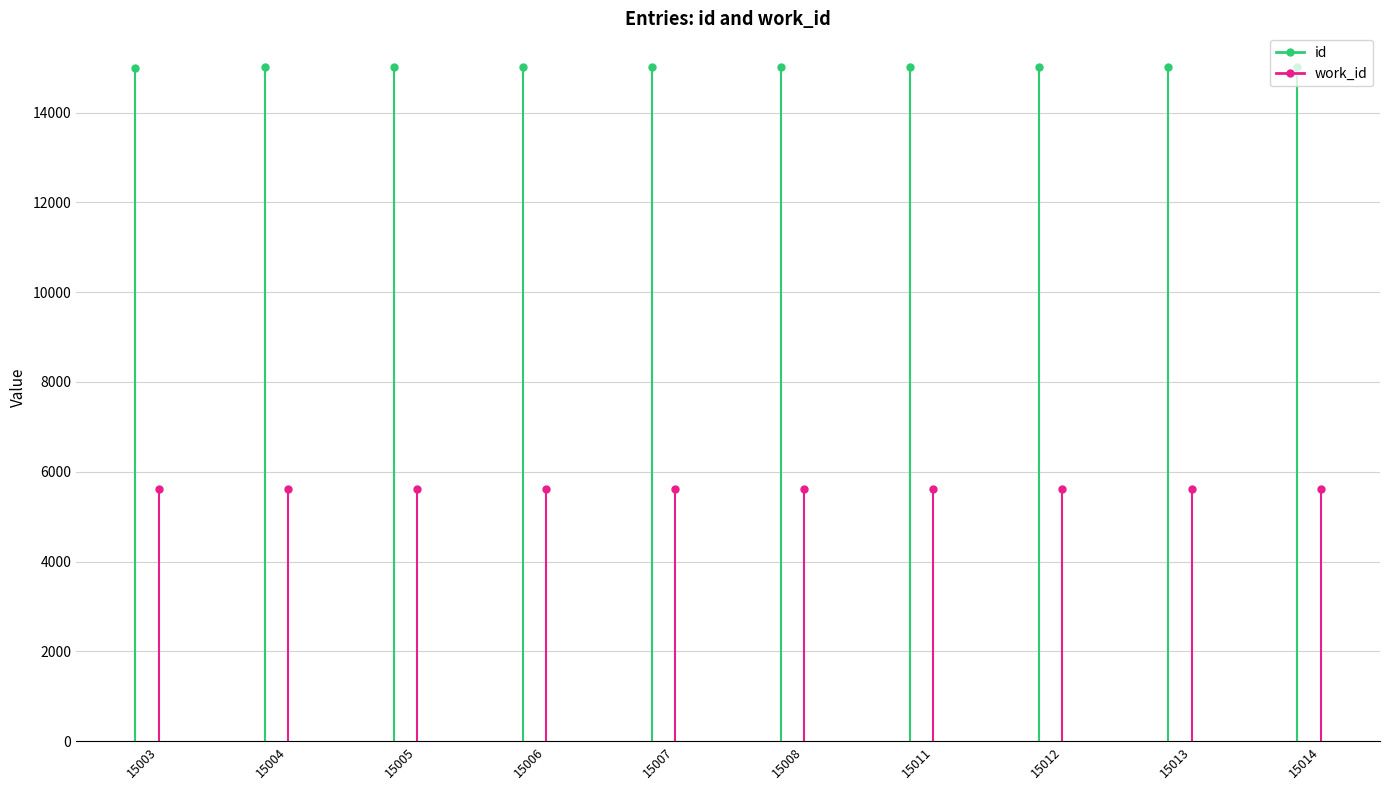

Rank the series by their average value, from highest to lowest.

id, work_id